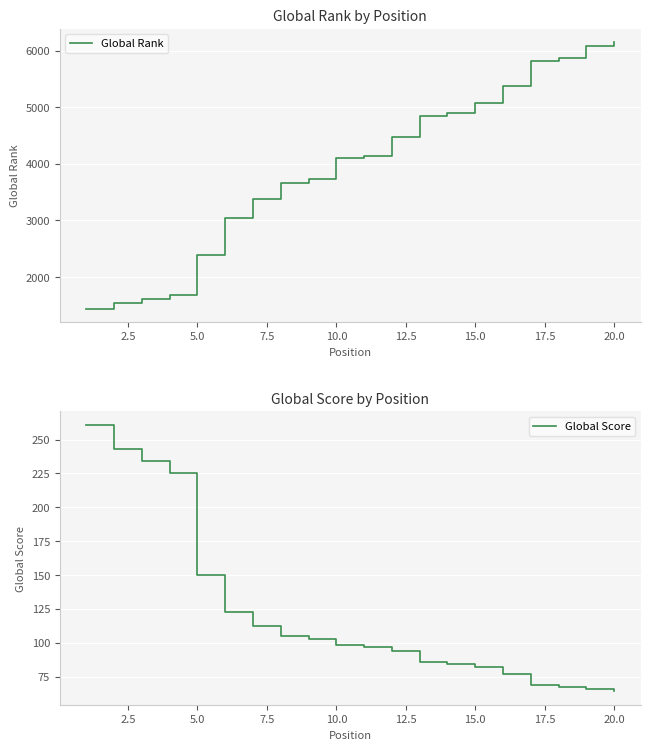

How many categories are shown in the chart?

20